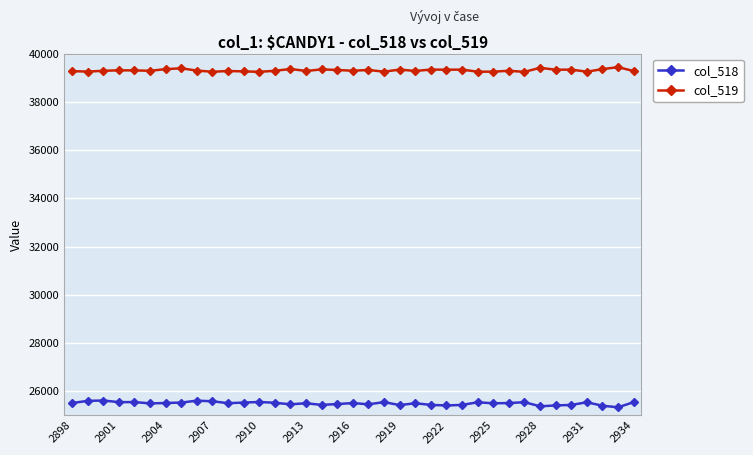

How many lines are shown in the chart?

2